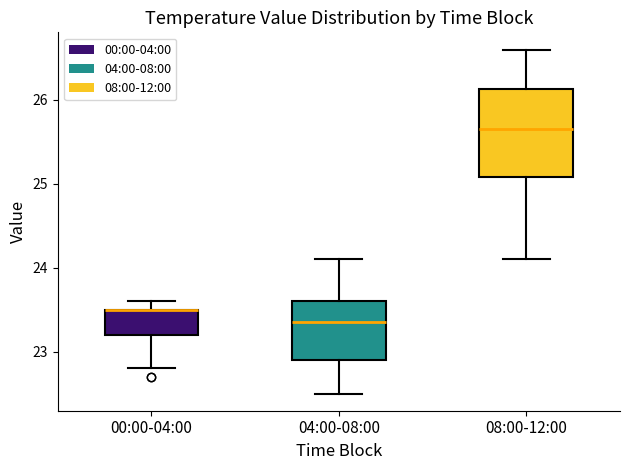

Where does the median line of the box for 08:00-12:00 sit on the y-axis? The values are not printed on the chart, so give them approximately, as read against the axis.

25.7